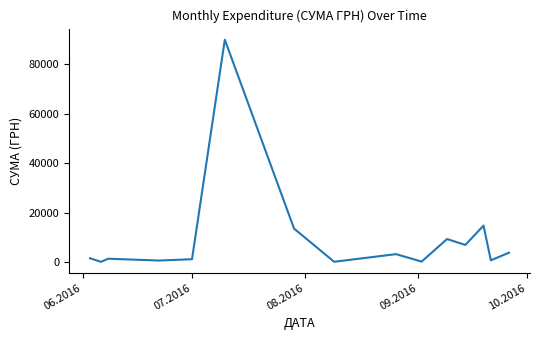

What is the difference between the maximum and minimum values?

89892.0